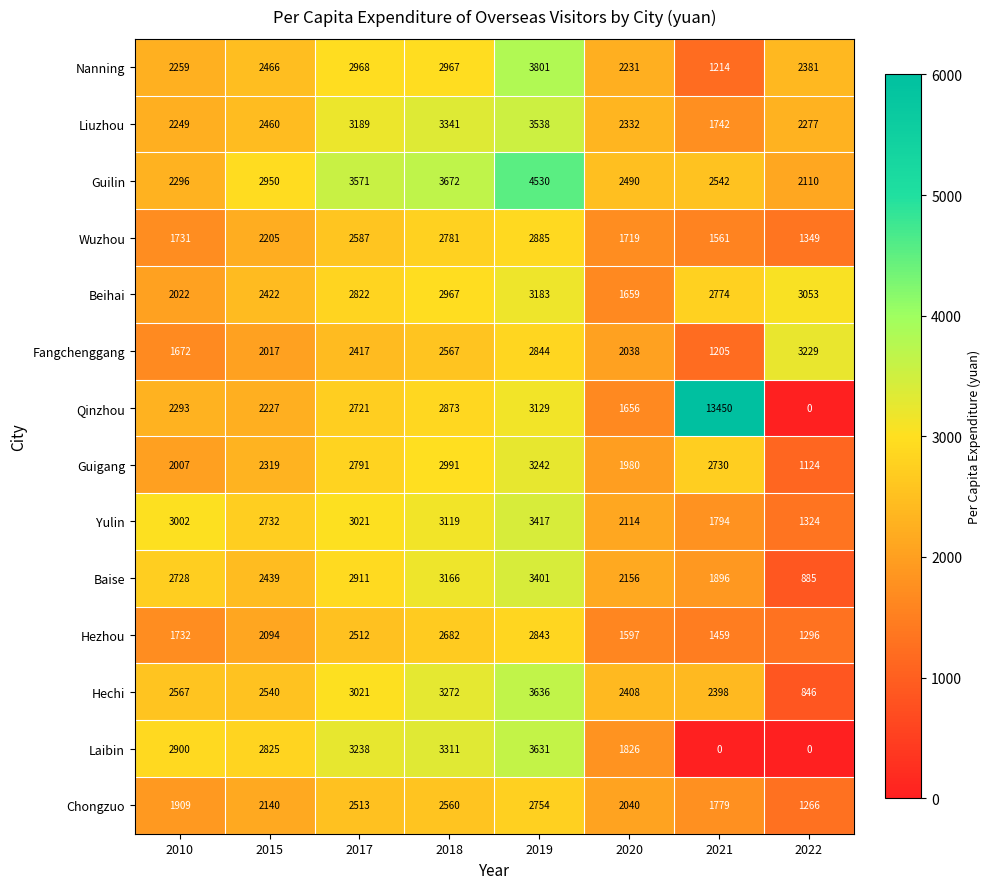

What is the spread (max minus min) of values at 2021?

13450